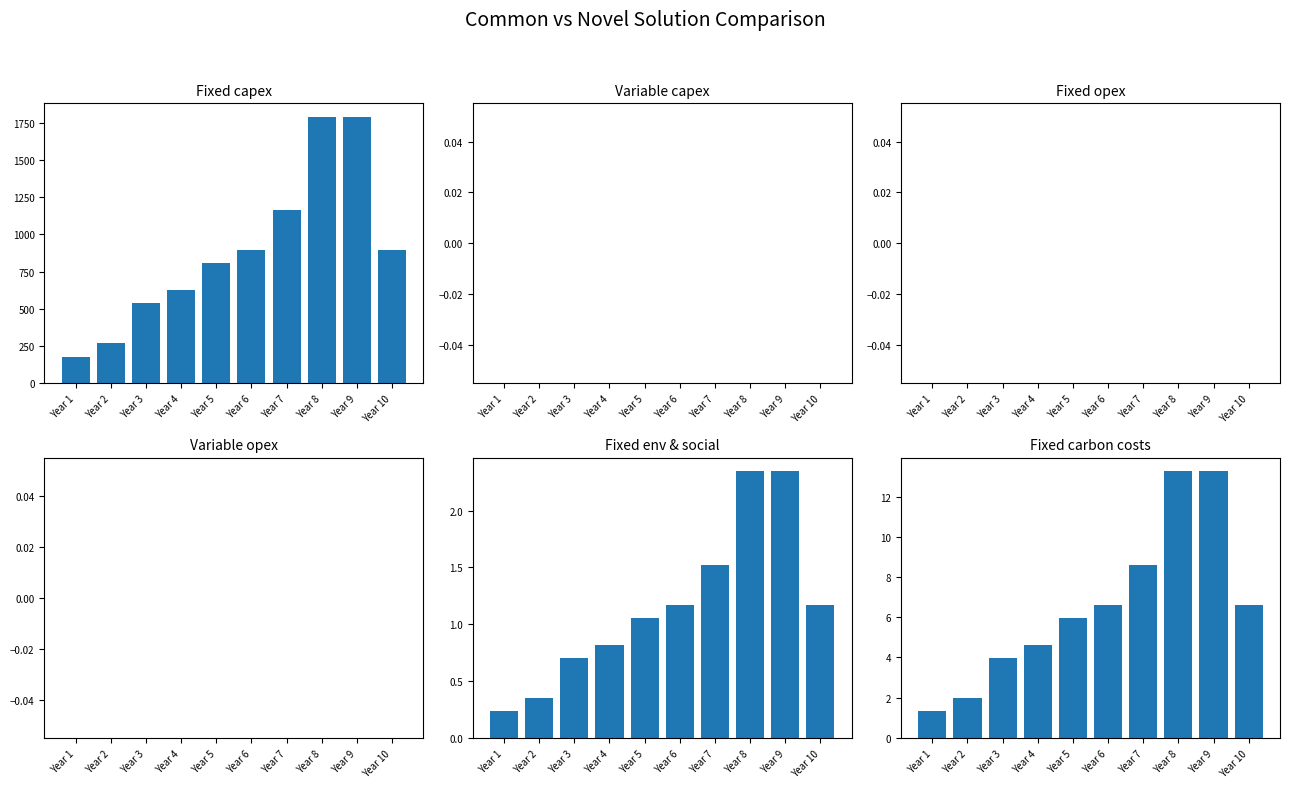

Between Year 9 and Year 5, which is larger?

Year 9